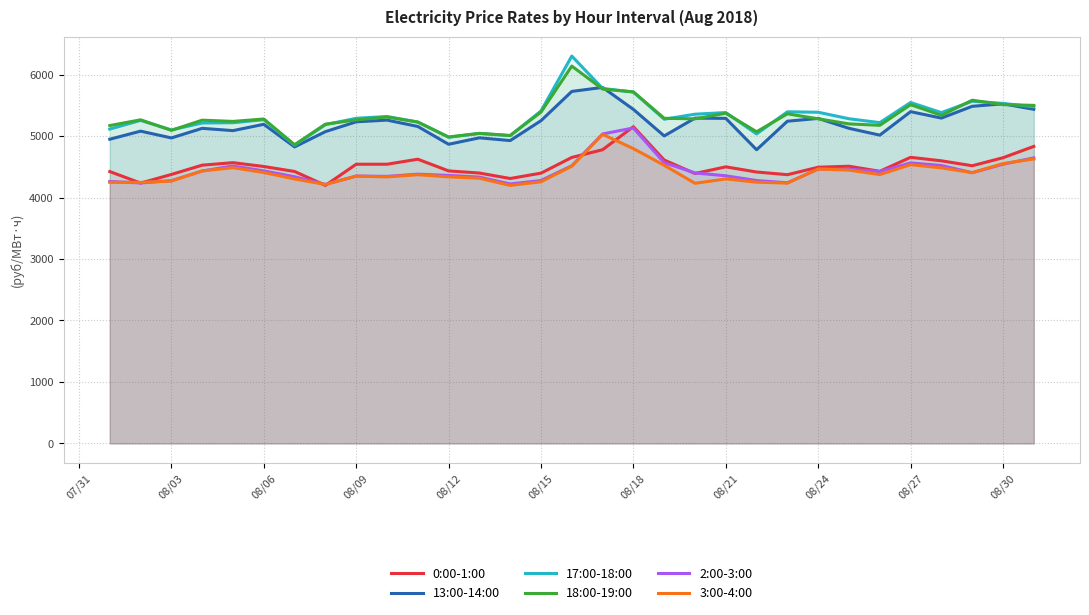

What is the minimum value for 13:00-14:00?

4777.8